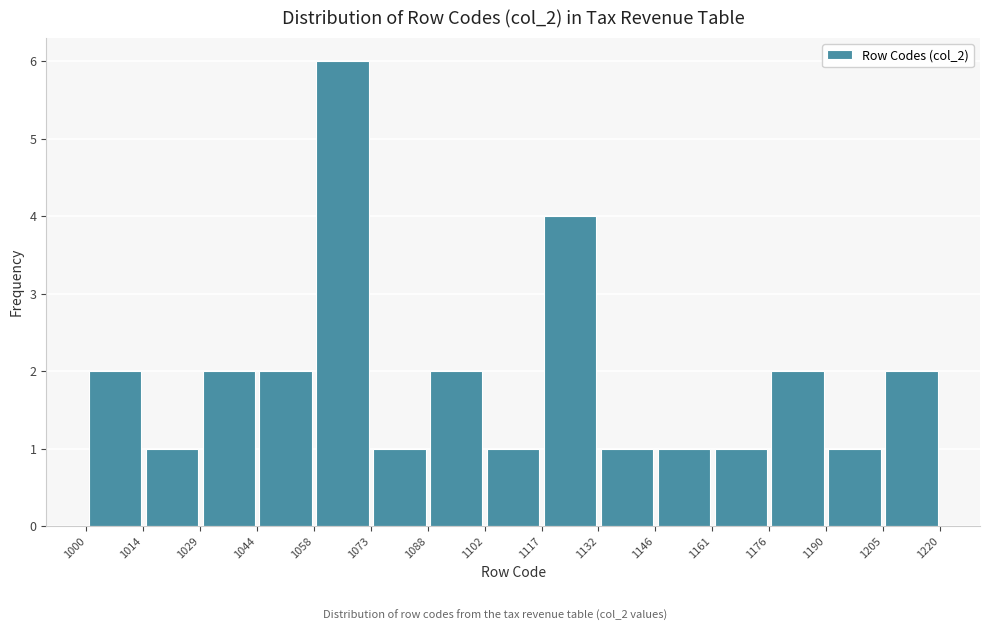

Reading left to right, list every bar in this chart as the range it spans on the x-axis followed by its height. The values are not printed on the chart, so give them approximately, as read against the axis.

1000 to 1014: 2
1014 to 1029: 1
1029 to 1044: 2
1044 to 1058: 2
1058 to 1073: 6
1073 to 1088: 1
1088 to 1102: 2
1102 to 1117: 1
1117 to 1132: 4
1132 to 1146: 1
1146 to 1161: 1
1161 to 1176: 1
1176 to 1190: 2
1190 to 1205: 1
1205 to 1220: 2